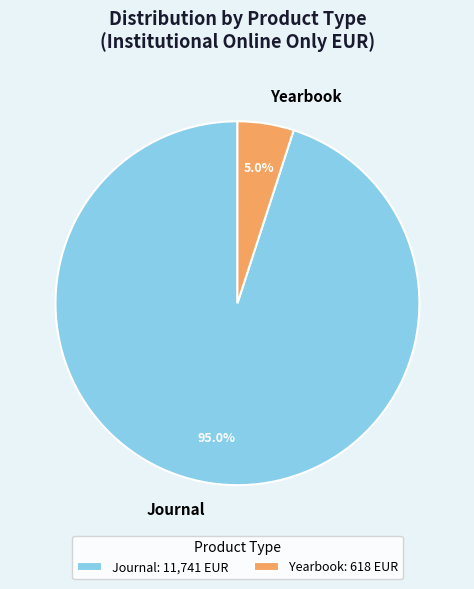

How many segments does this pie chart have?

2